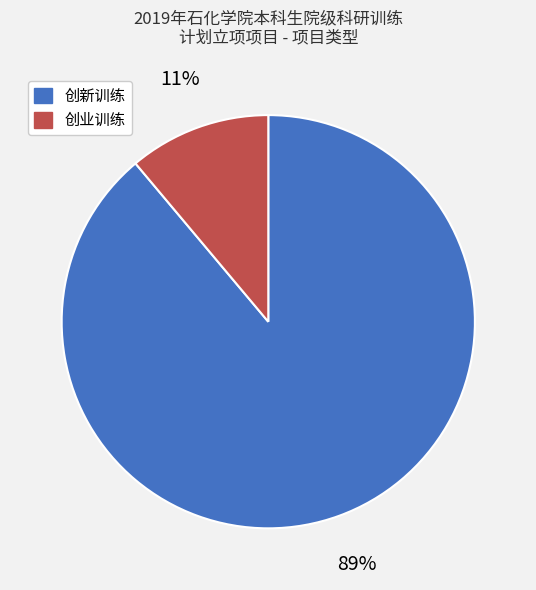

Is it true that 创业训练 is 24% of the pie?

False